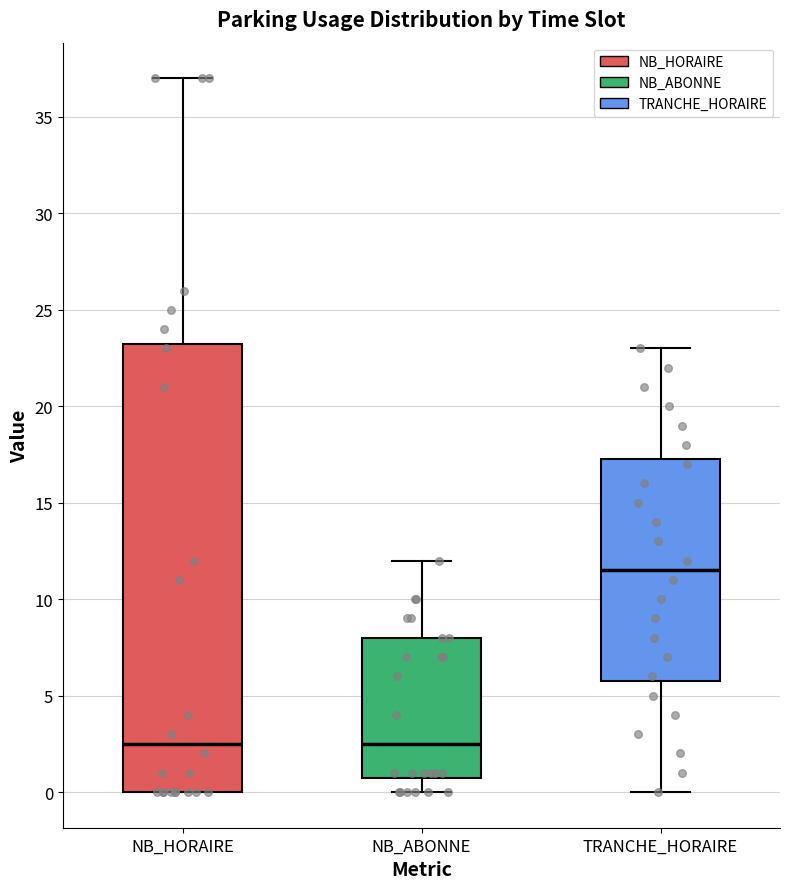

Which box is the tallest, from its lower edge to its upper edge?

NB_HORAIRE